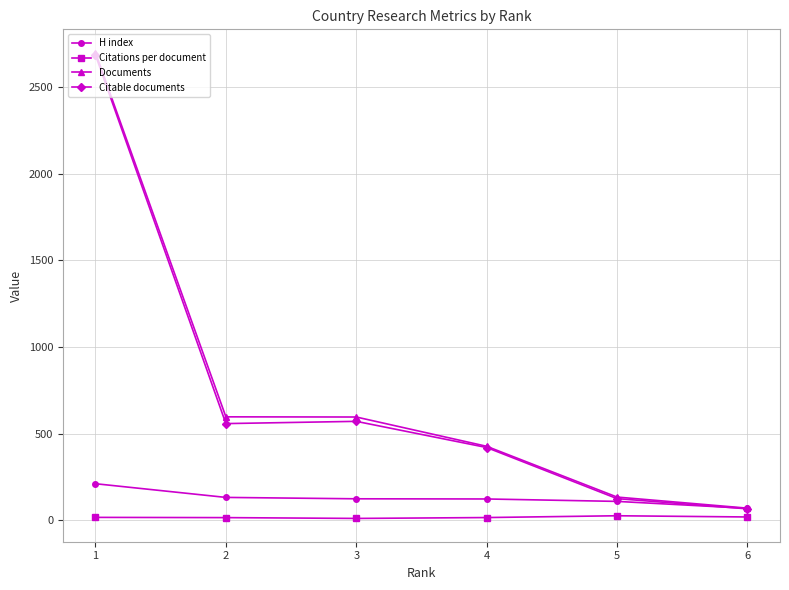

The value of H index at 2 is 132.0. True or false?

True